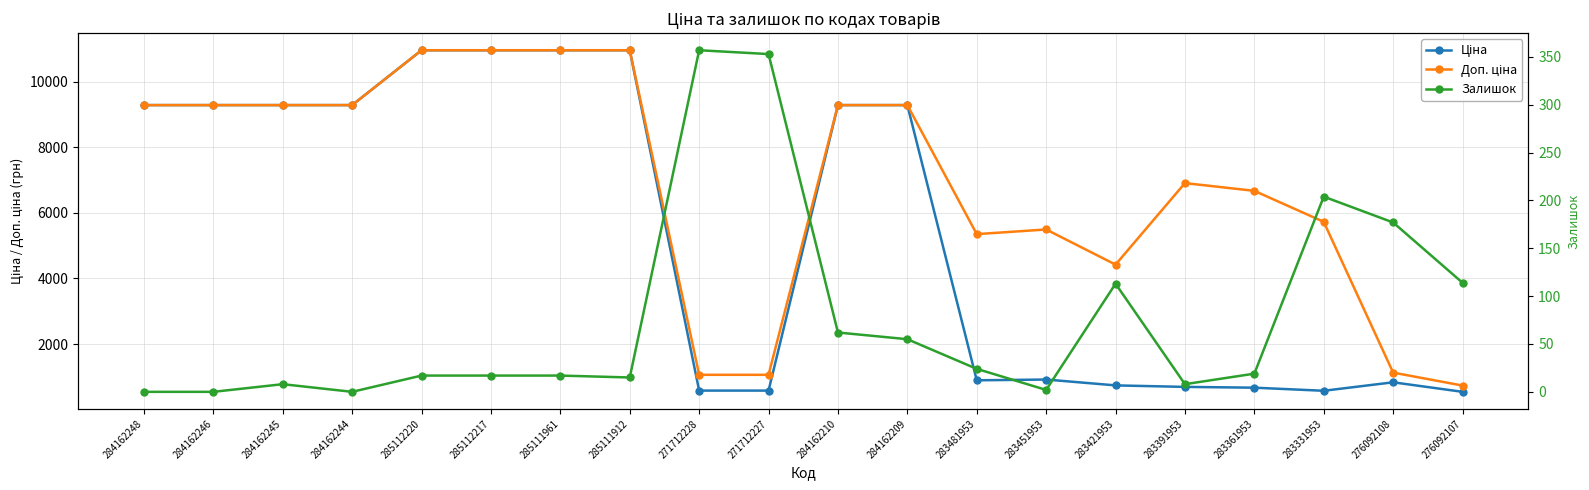

Is the value of Ціна at 285112220 greater than the value of Доп. ціна at 283451953?

Yes